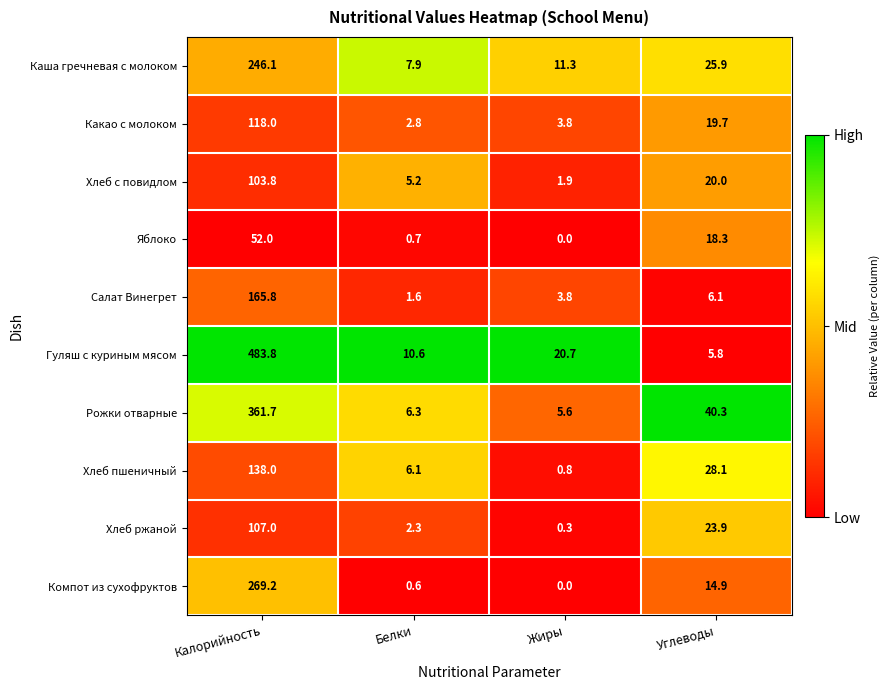

Rank the series by their maximum value, from highest to lowest.

Гуляш с куриным мясом, Рожки отварные, Компот из сухофруктов, Каша гречневая с молоком, Салат Винегрет, Хлеб пшеничный, Какао с молоком, Хлеб ржаной, Хлеб с повидлом, Яблоко